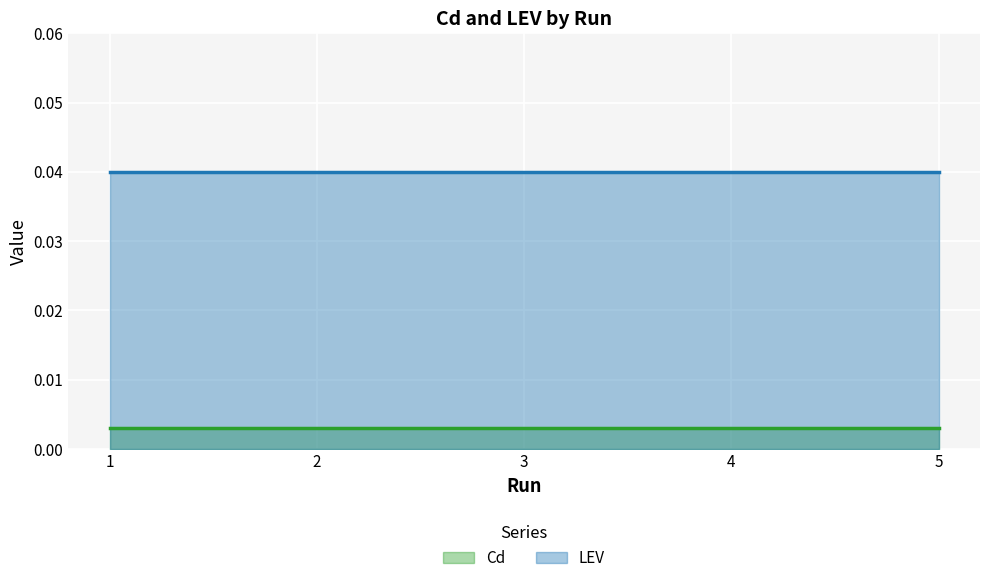

Is it true that LEV equals 0.0 at 4?

True